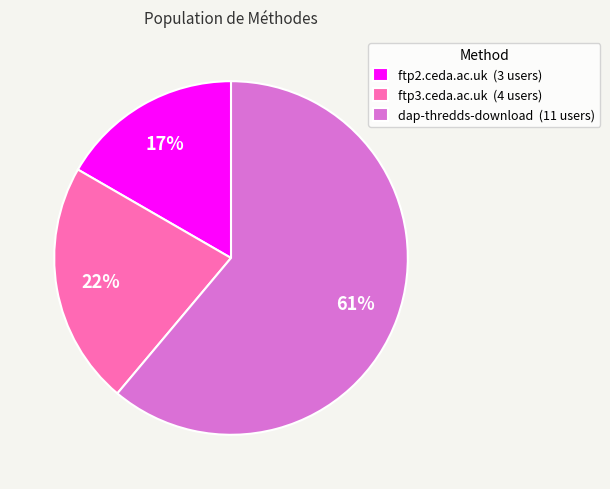

What is the smallest slice in the pie chart?

ftp2.ceda.ac.uk